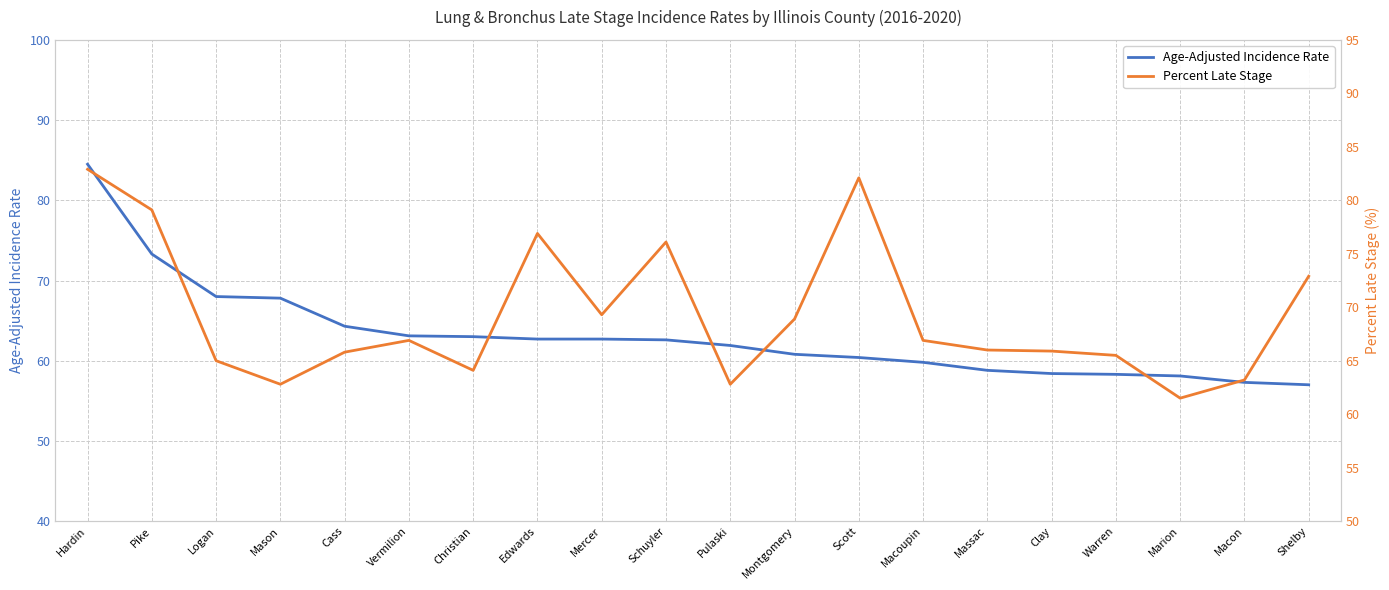

After their last crossing, which series has the higher values: Age-Adjusted Incidence Rate or Percent Late Stage?

Percent Late Stage